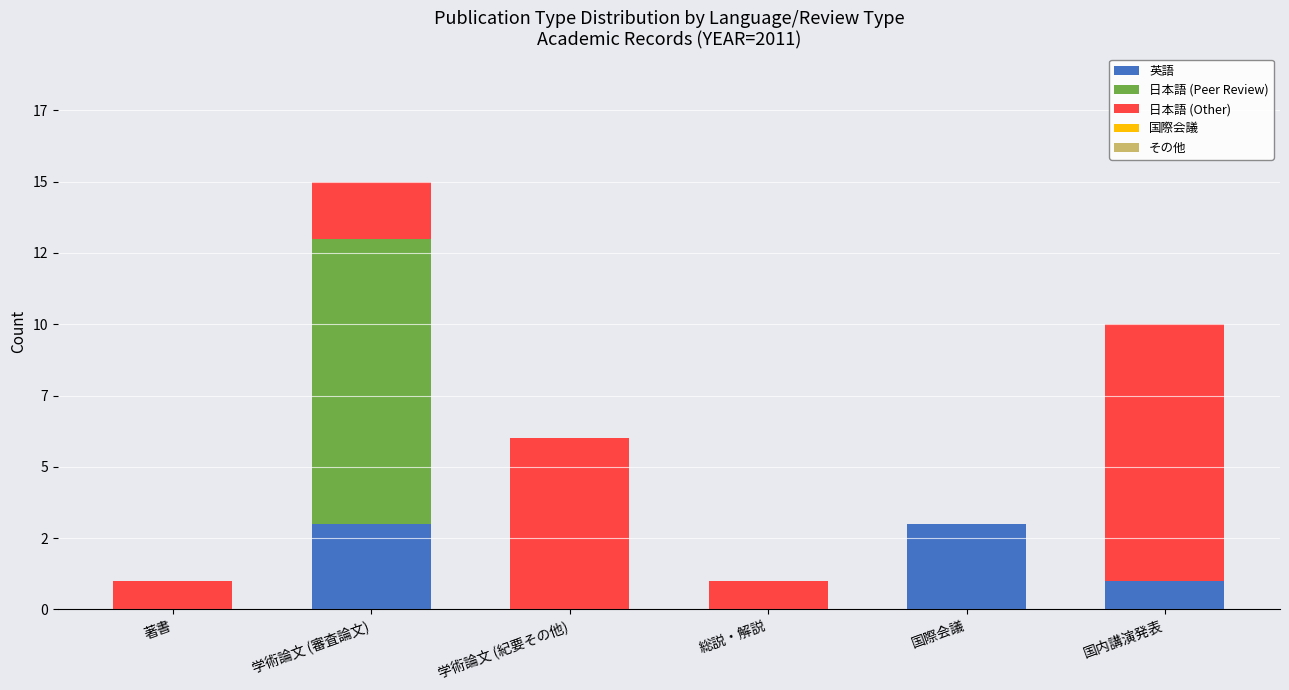

Are the bars grouped side by side (vs. stacked)?

No